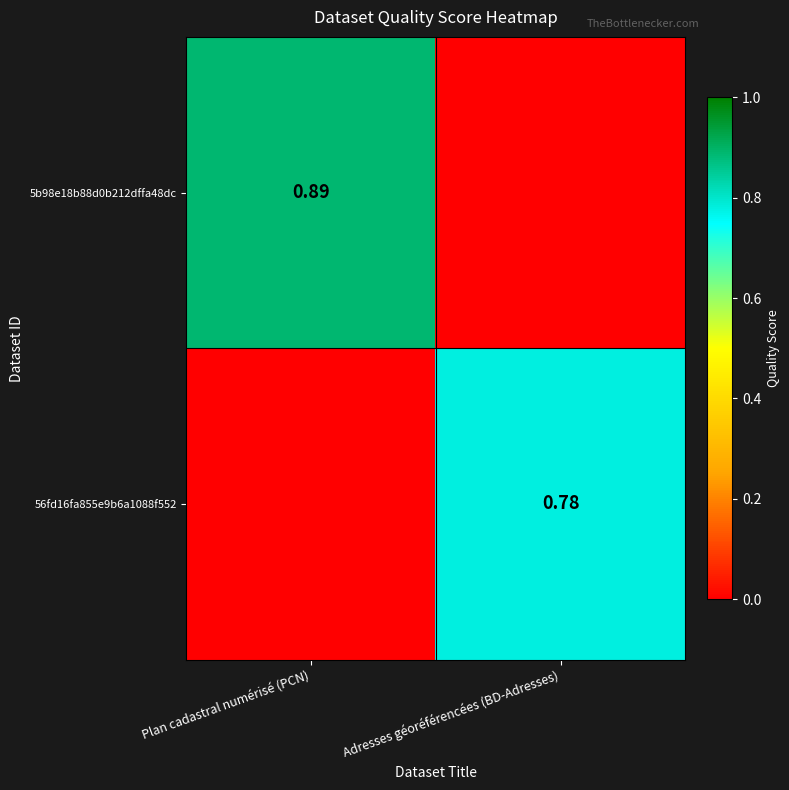

What is the greatest value displayed?

0.9